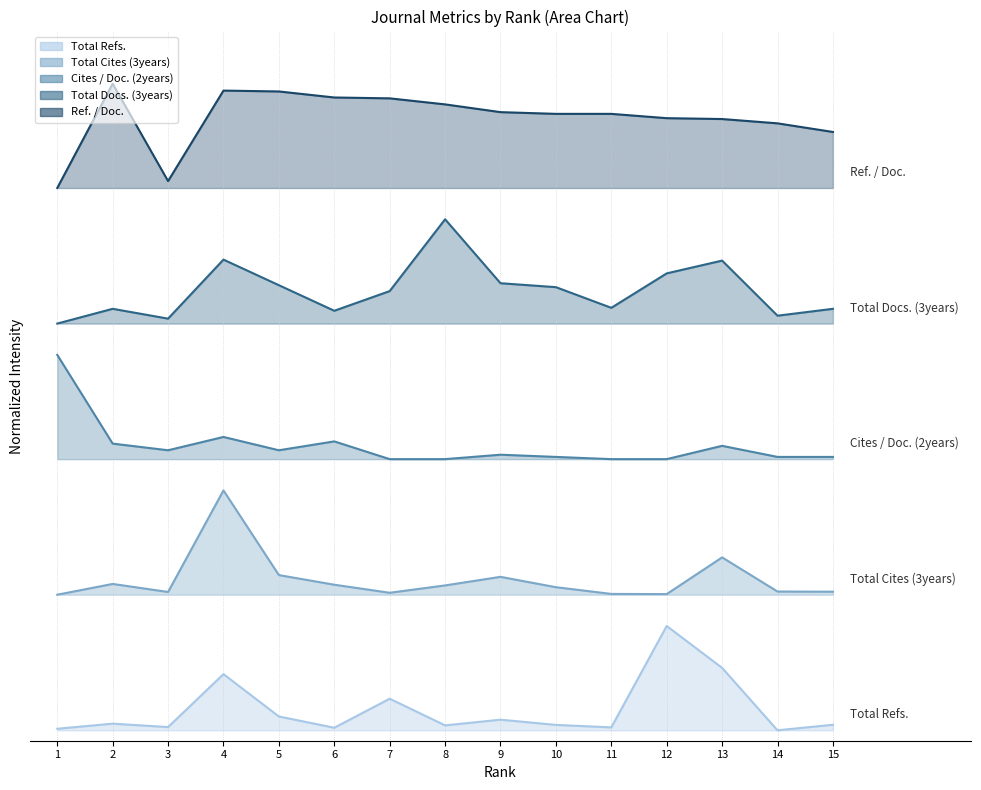

Where is Ref. / Doc. nearest to the value 5?

1